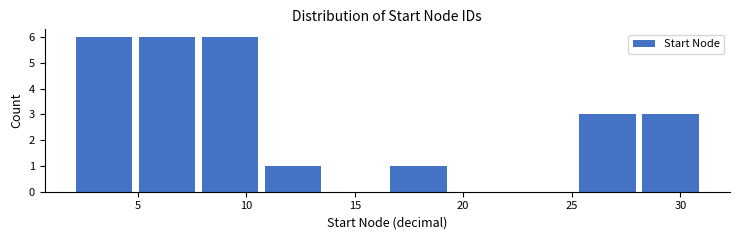

What is the height of the bar covering 4.9 to 7.8 on the x-axis? Neither the bar edges nor the heights are printed on the chart, so give them approximately, as read against the axes.

6